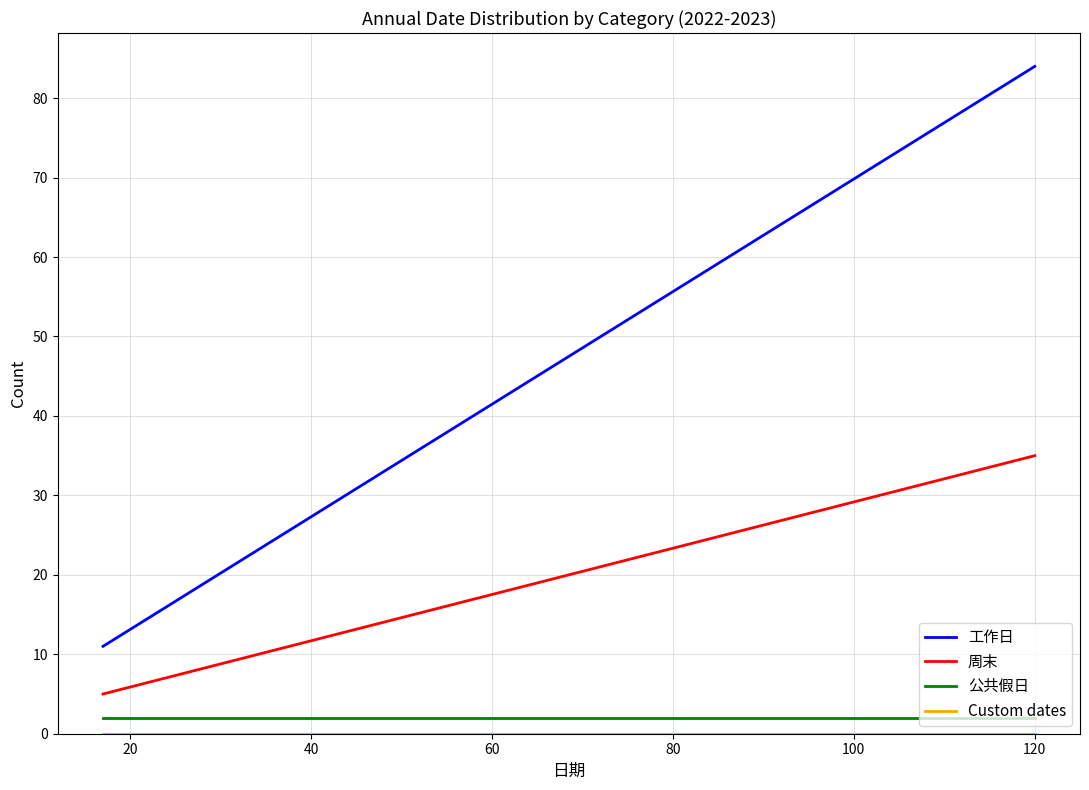

What is the maximum value for 公共假日?

2